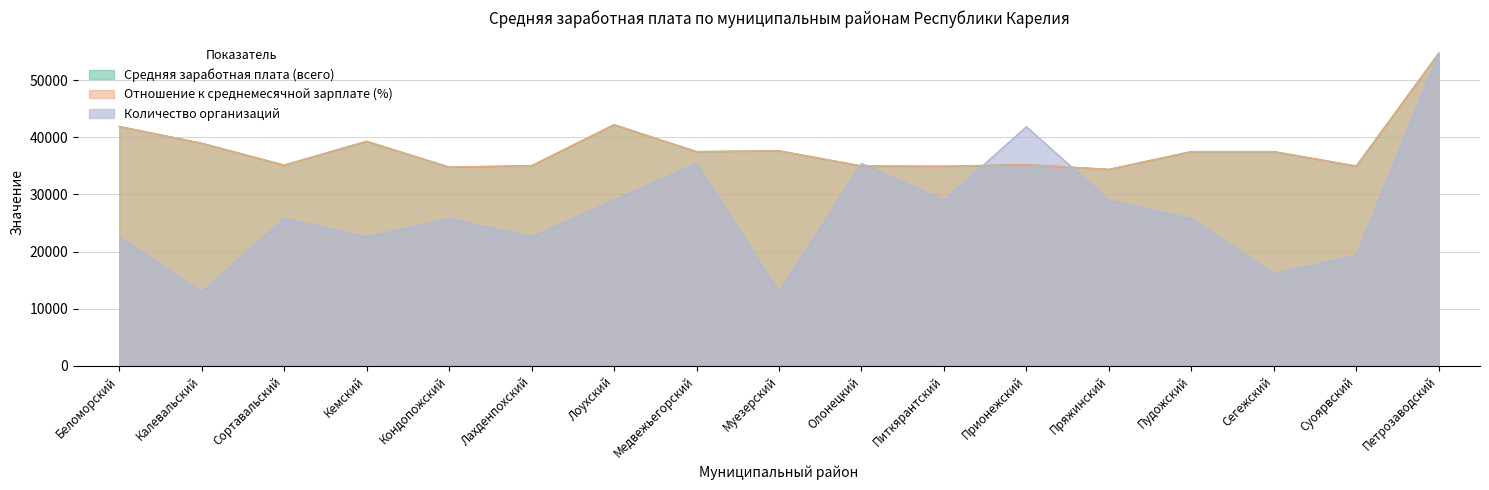

Which has a higher value, Кемский or Медвежьегорский?

Кемский